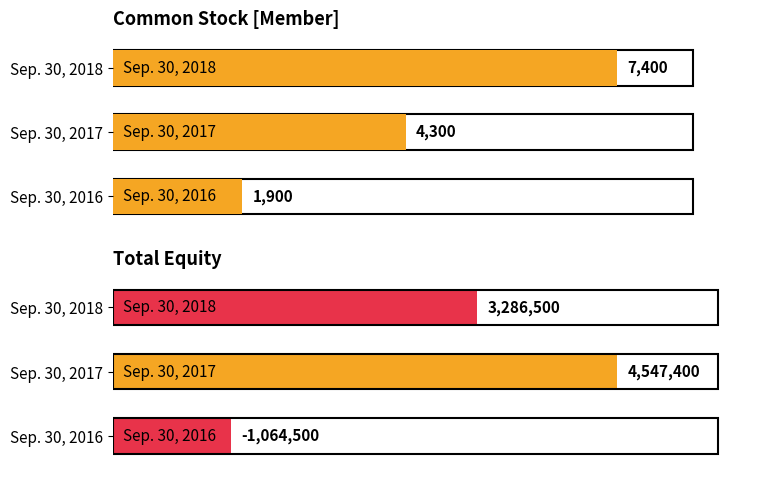

How many groups of bars are there?

3